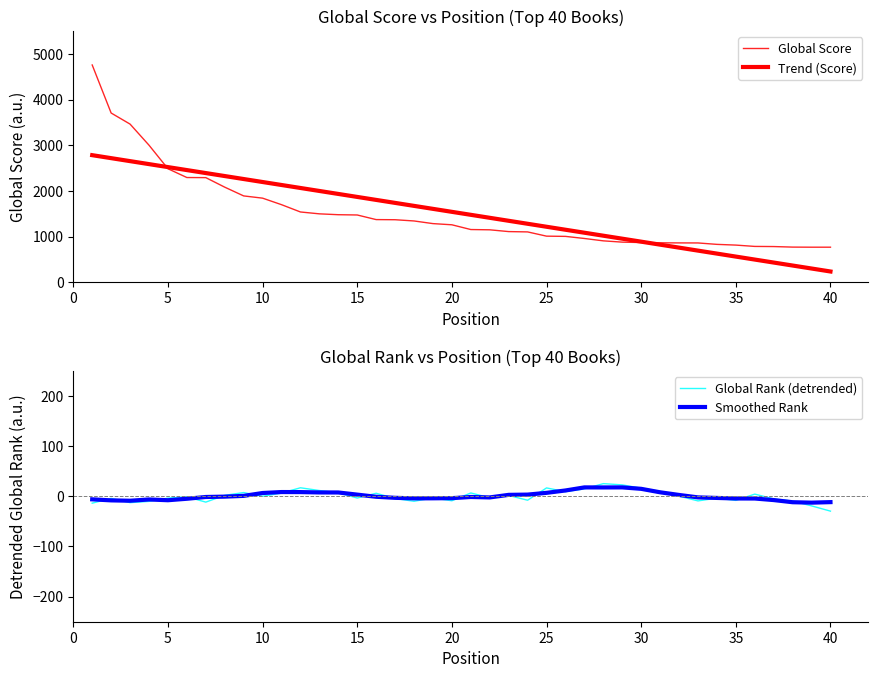

True or false: Global Rank (detrended) and Trend (Score) intersect in this chart.

False